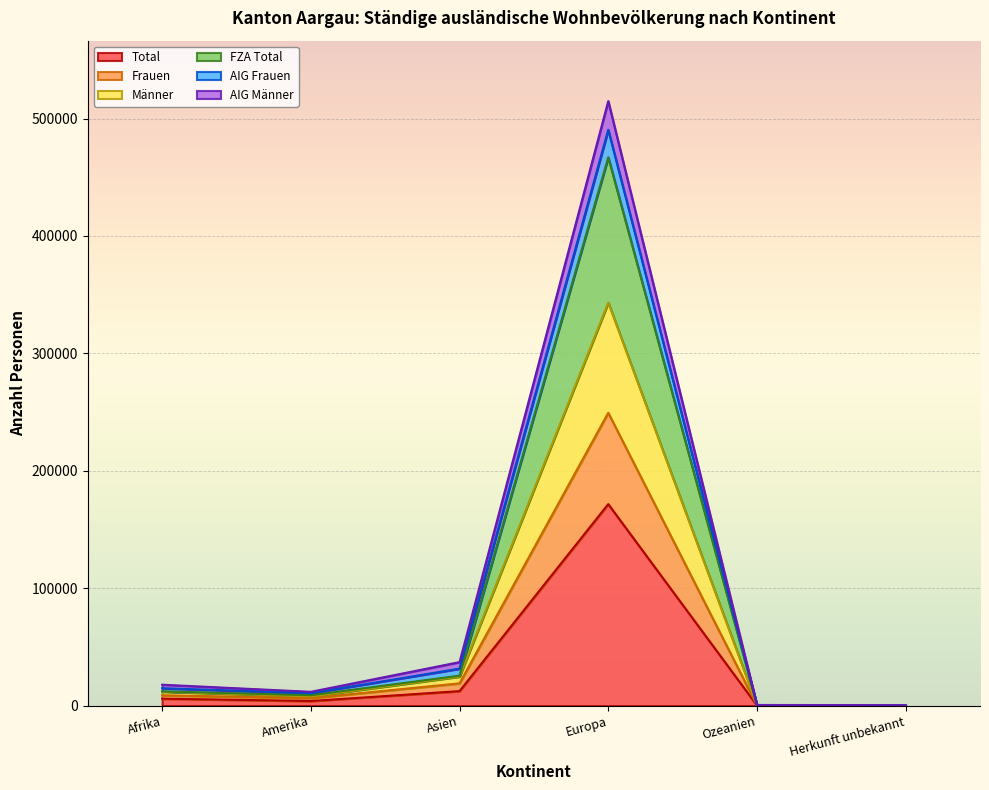

Which category has the highest value in the Total series?

Europa